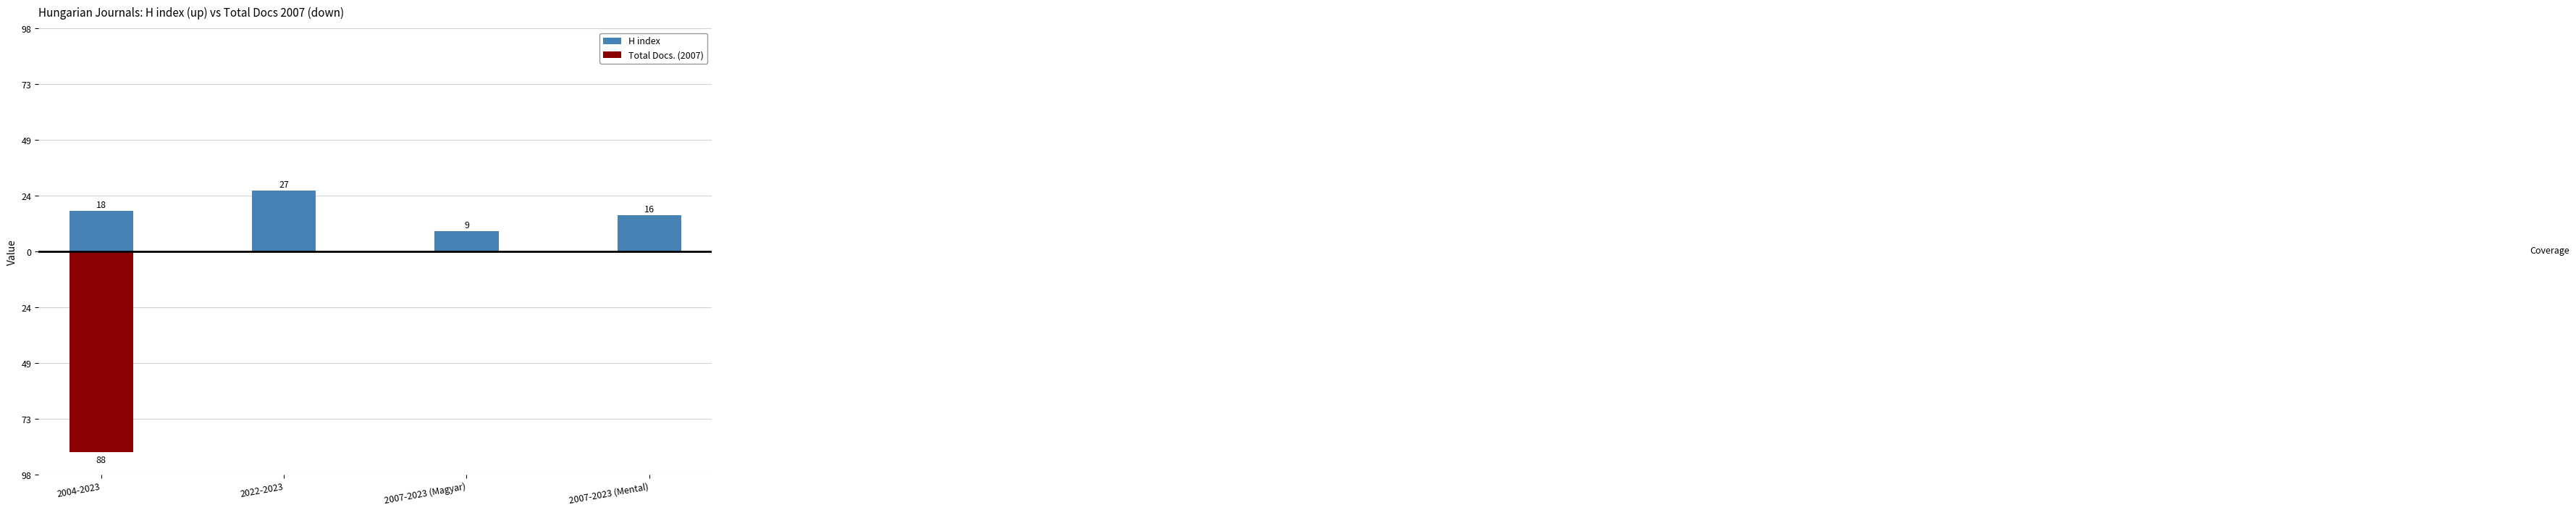

Where is Total Docs. (2007) nearest to the value -44?

2004-2023